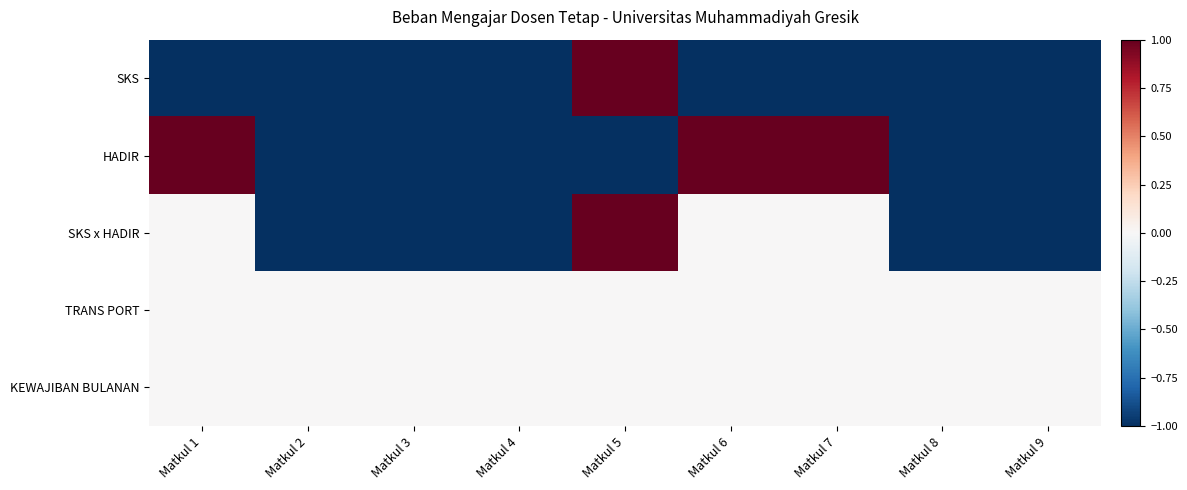

Reading left to right, transcribe all the data shown in this chart.

SKS: Matkul 1=-1	Matkul 2=-1	Matkul 3=-1	Matkul 4=-1	Matkul 5=1	Matkul 6=-1	Matkul 7=-1	Matkul 8=-1	Matkul 9=-1
HADIR: Matkul 1=1	Matkul 2=-1	Matkul 3=-1	Matkul 4=-1	Matkul 5=-1	Matkul 6=1	Matkul 7=1	Matkul 8=-1	Matkul 9=-1
SKS x HADIR: Matkul 1=0	Matkul 2=-1	Matkul 3=-1	Matkul 4=-1	Matkul 5=1	Matkul 6=0	Matkul 7=0	Matkul 8=-1	Matkul 9=-1
TRANS PORT: Matkul 1=0	Matkul 2=0	Matkul 3=0	Matkul 4=0	Matkul 5=0	Matkul 6=0	Matkul 7=0	Matkul 8=0	Matkul 9=0
KEWAJIBAN BULANAN: Matkul 1=0	Matkul 2=0	Matkul 3=0	Matkul 4=0	Matkul 5=0	Matkul 6=0	Matkul 7=0	Matkul 8=0	Matkul 9=0